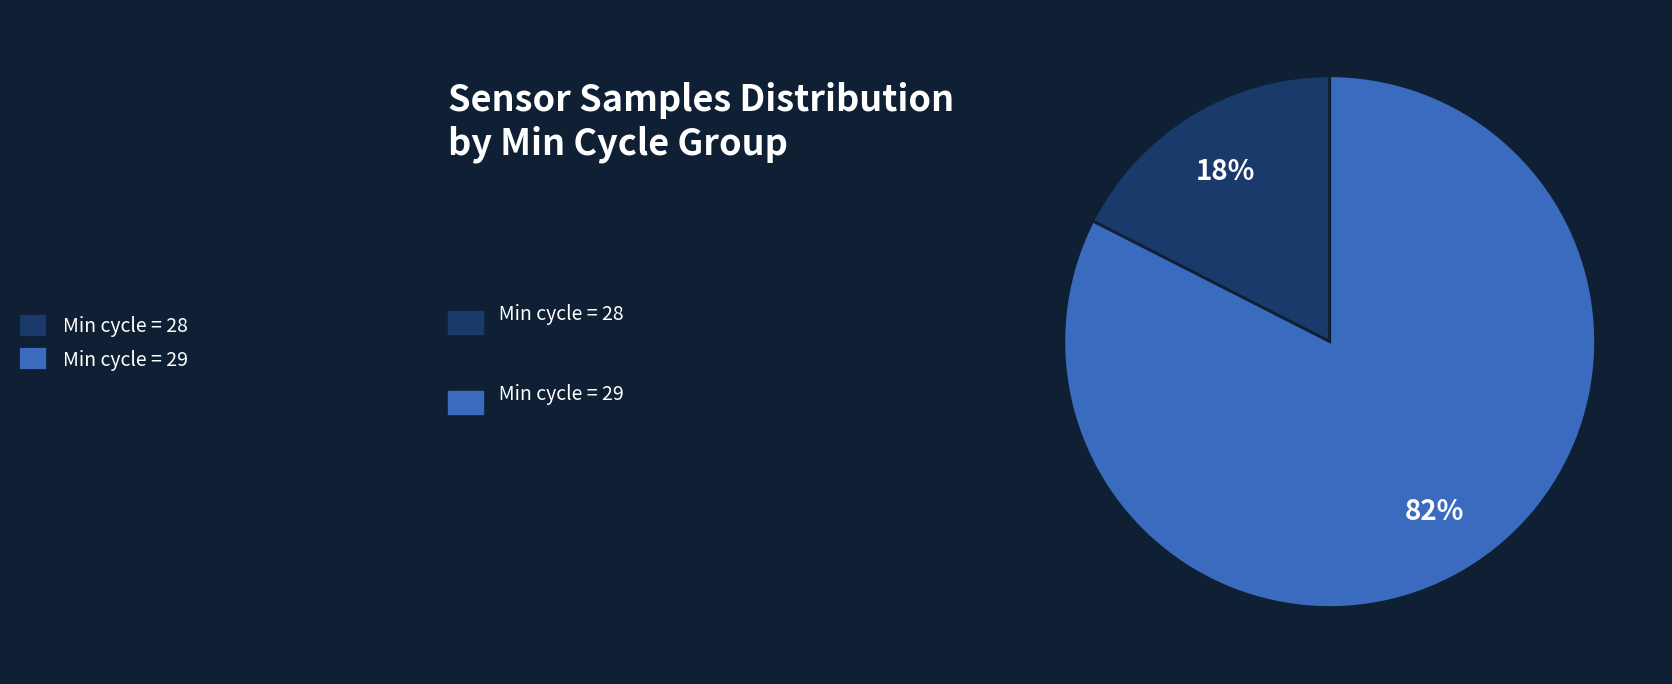

Which slice is the largest?

Min cycle = 29